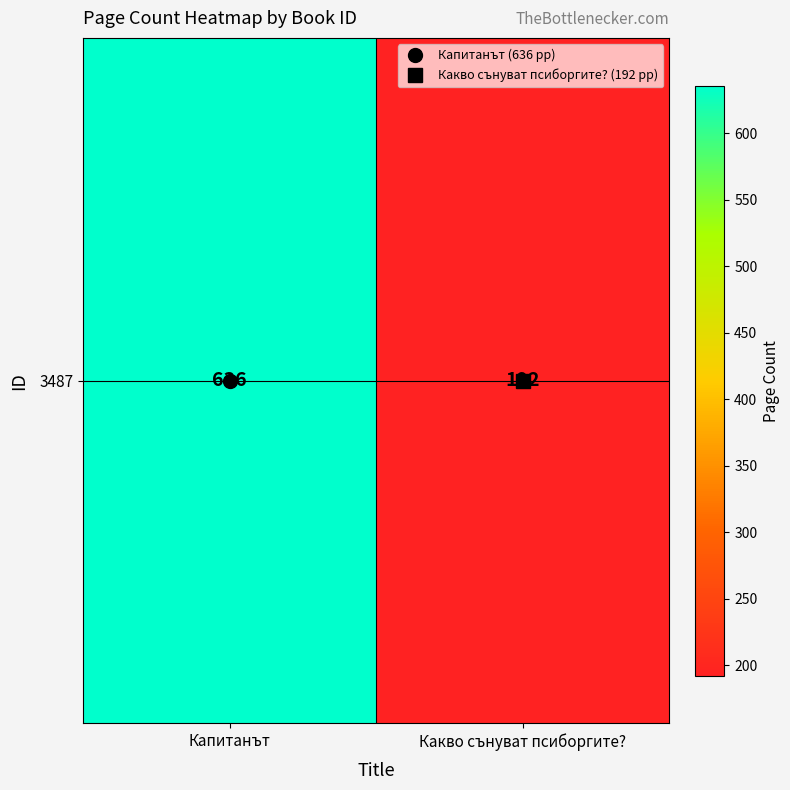

The chart shows a value of 192 at Какво сънуват псиборгите?. True or false?

True